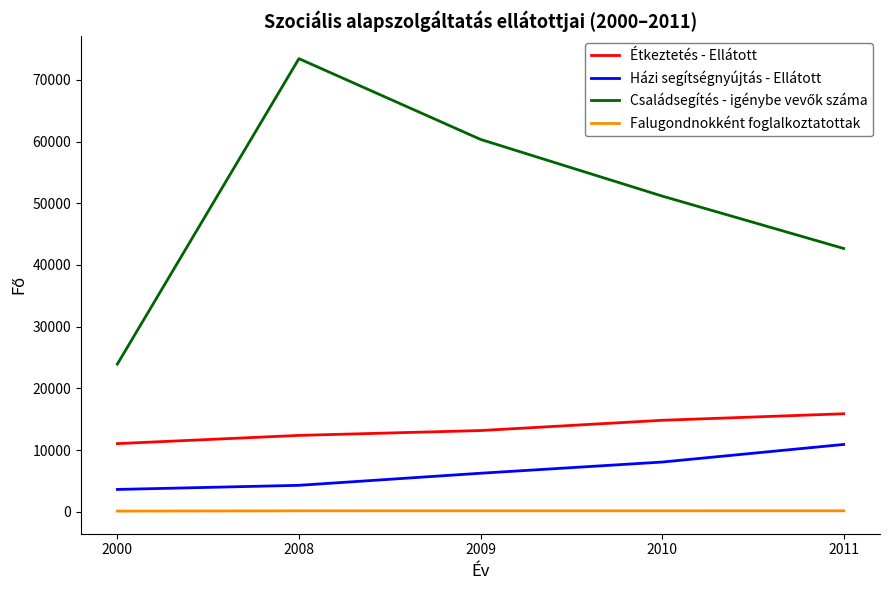

True or false: Falugondnokként foglalkoztatottak and Házi segítségnyújtás - Ellátott intersect in this chart.

False